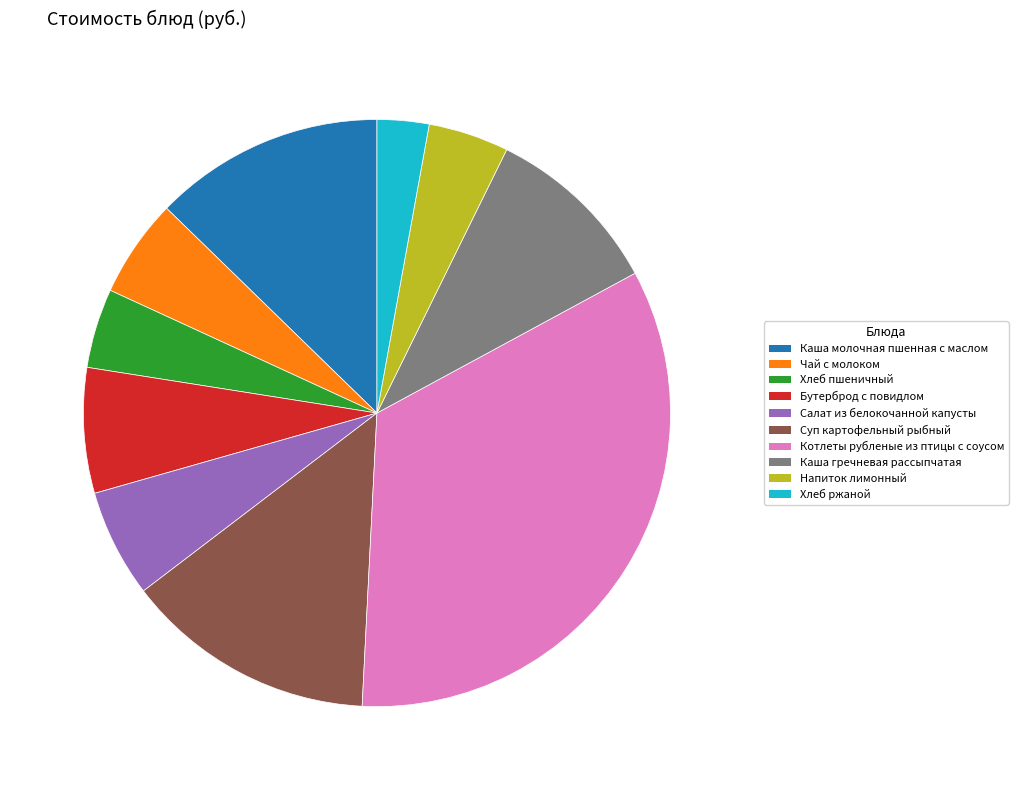

Approximately how many times larger is the value at Суп картофельный рыбный compared to Хлеб ржаной?

4.8